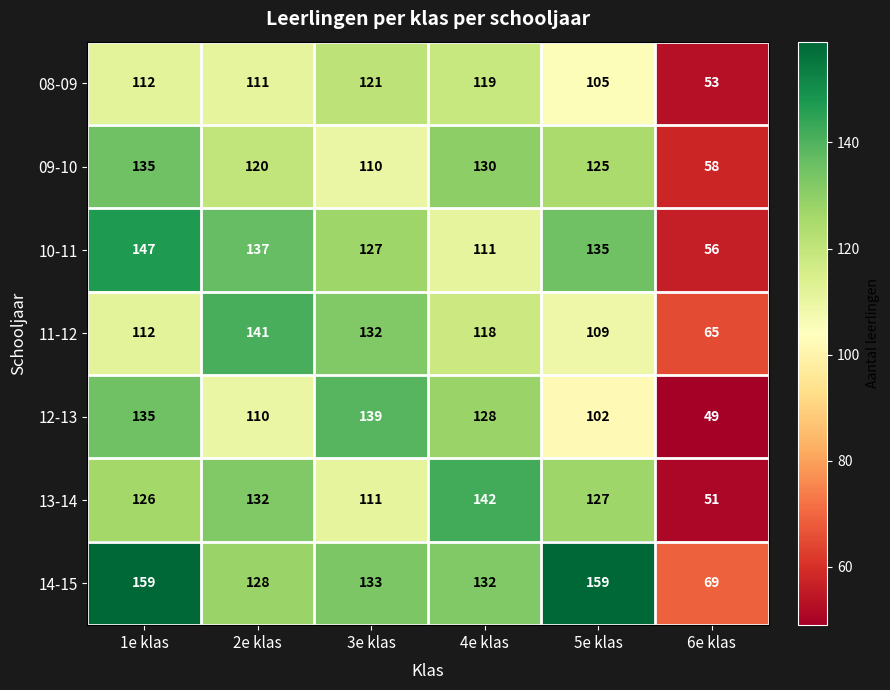

List the series in order of their peak value, highest first.

14-15, 10-11, 13-14, 11-12, 12-13, 09-10, 08-09